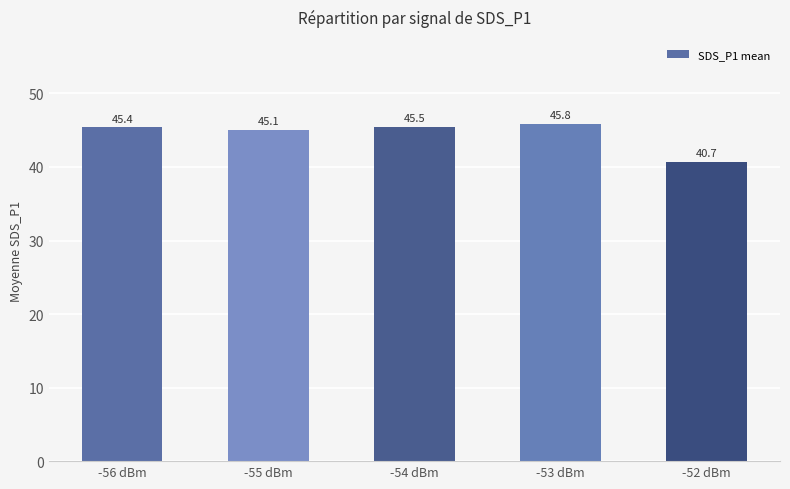

What is the approximate value at -53 dBm?

45.8